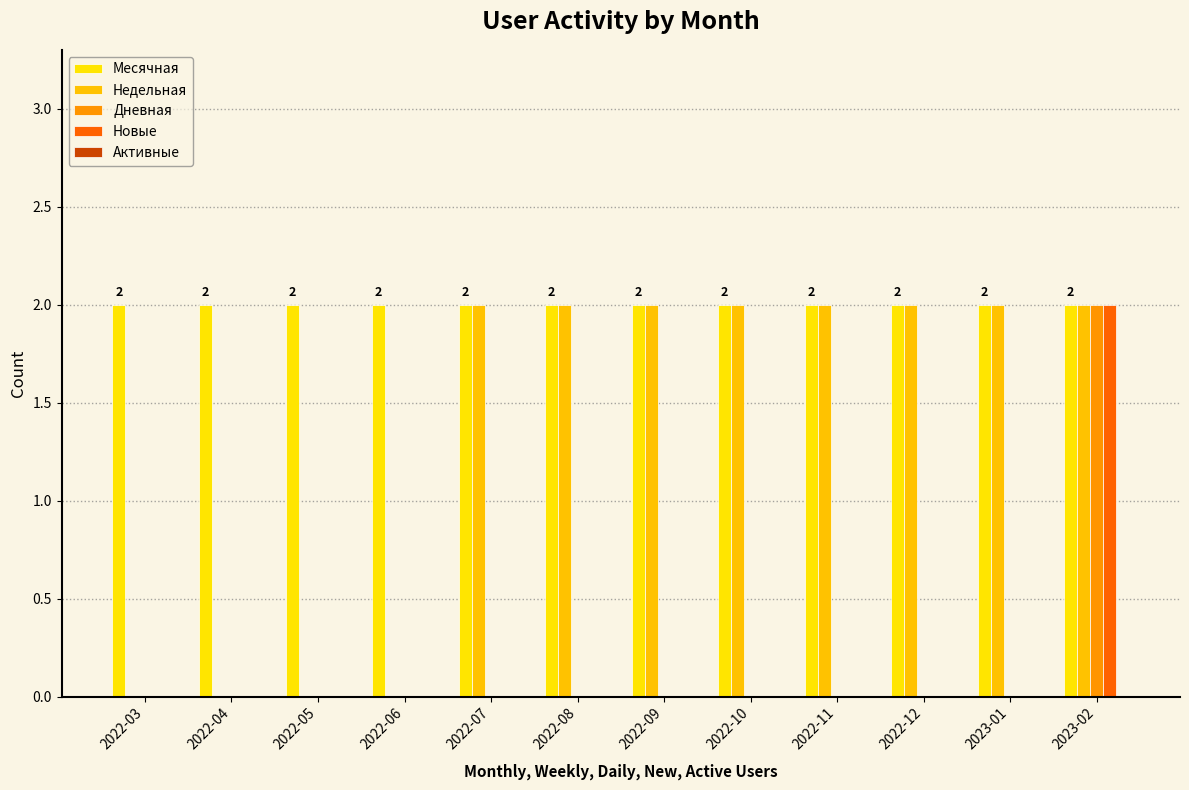

Is it true that Дневная equals 0 at 2022-09?

True